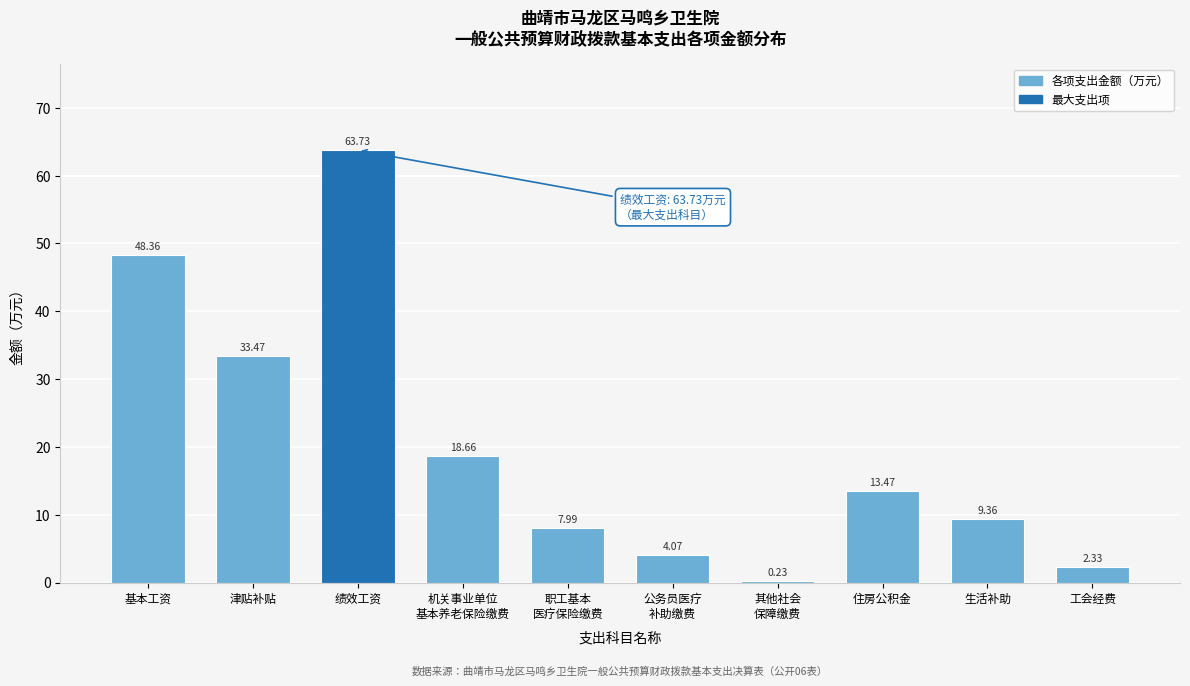

Which has a higher value, 基本工资 or 绩效工资?

绩效工资